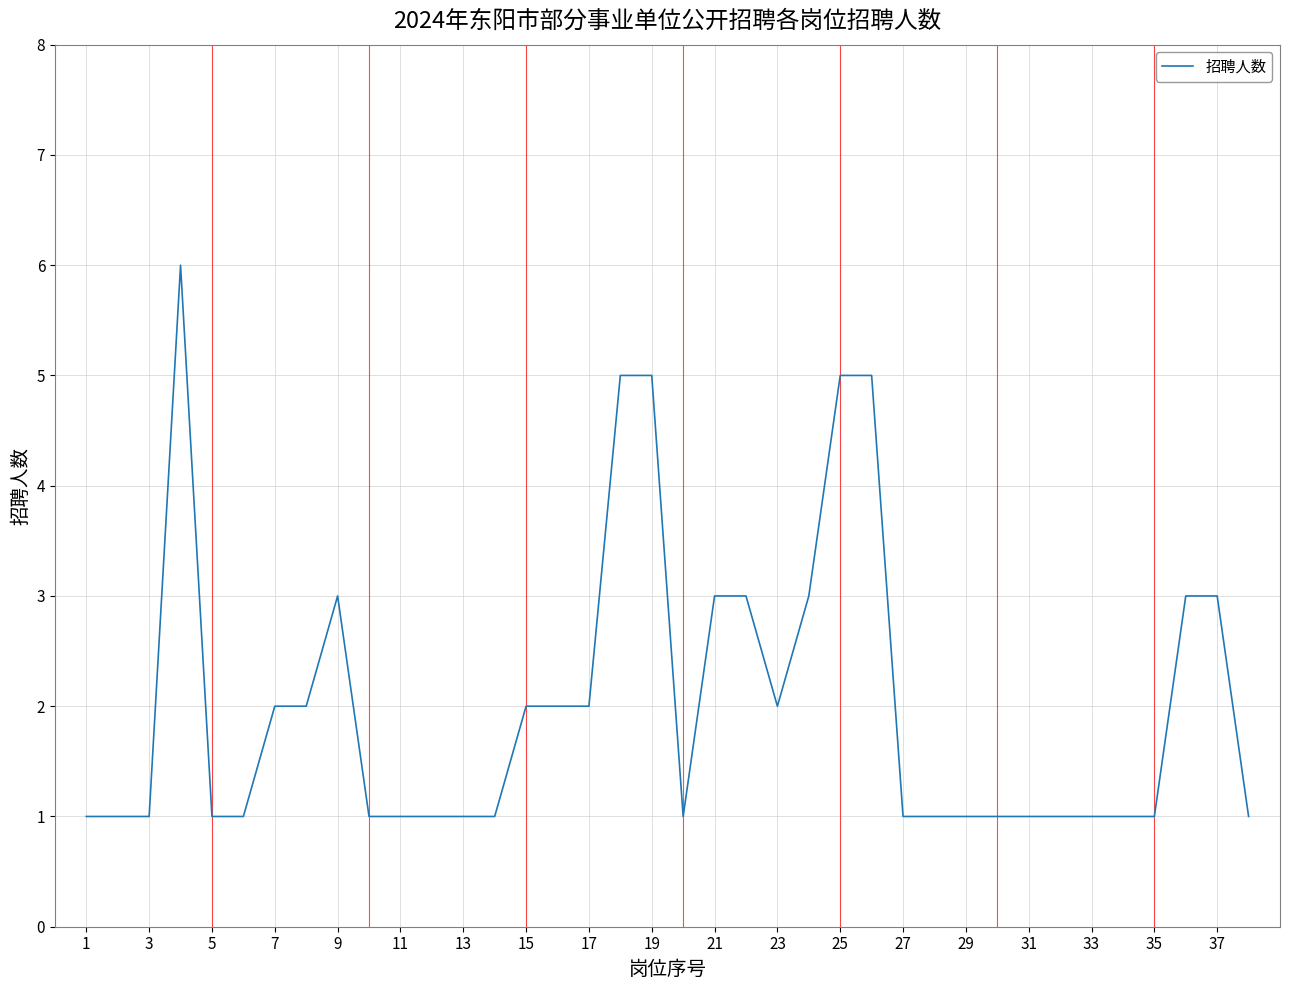

What is the greatest value displayed?

6